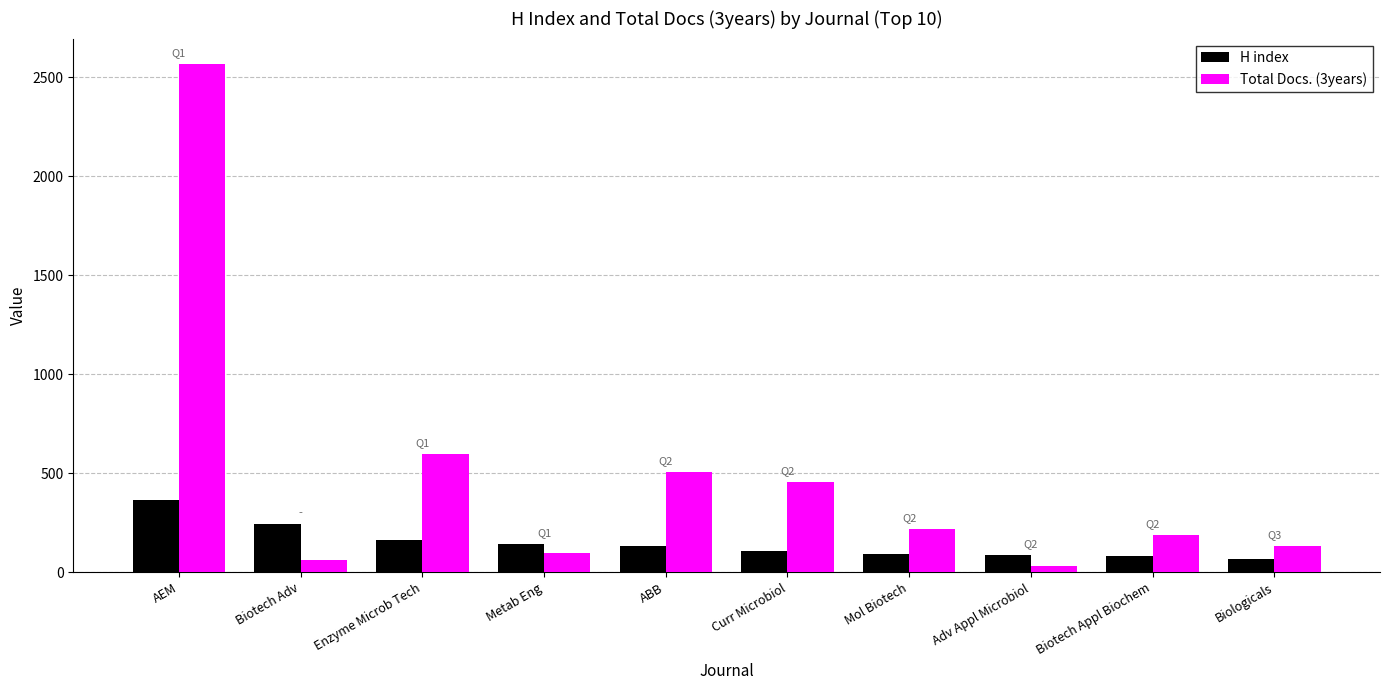

What is the sum of the Total Docs. (3years) values at Enzyme Microb Tech and Mol Biotech?

815